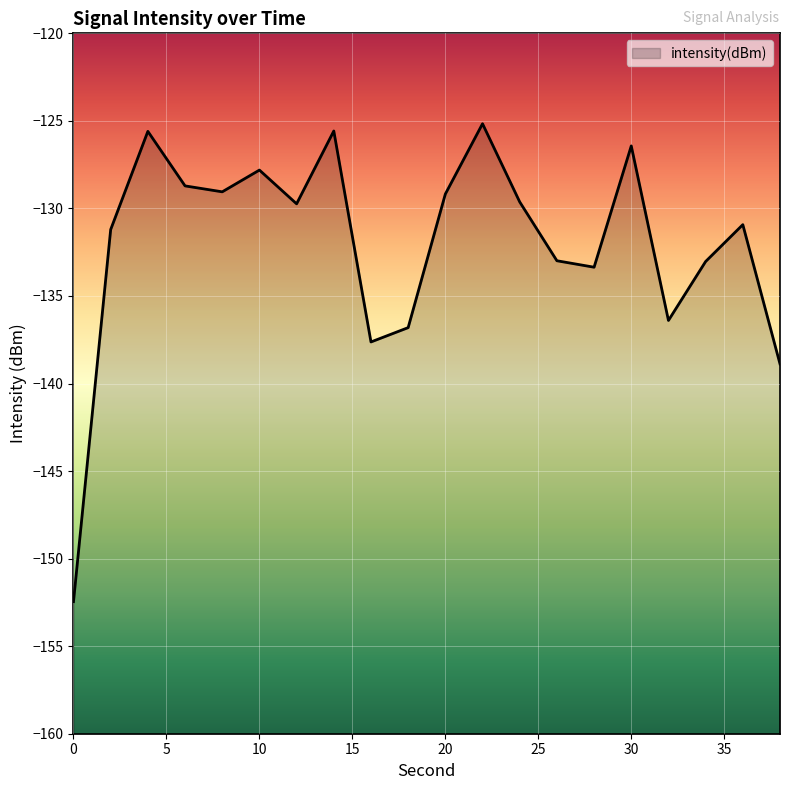

Reading left to right, what are all the values shown in this chart?

0=-152.5	2=-131.2	4=-125.6	6=-128.7	8=-129.1	10=-127.8	12=-129.7	14=-125.6	16=-137.6	18=-136.8	20=-129.2	22=-125.2	24=-129.6	26=-133.0	28=-133.4	30=-126.4	32=-136.4	34=-133.0	36=-130.9	38=-138.9